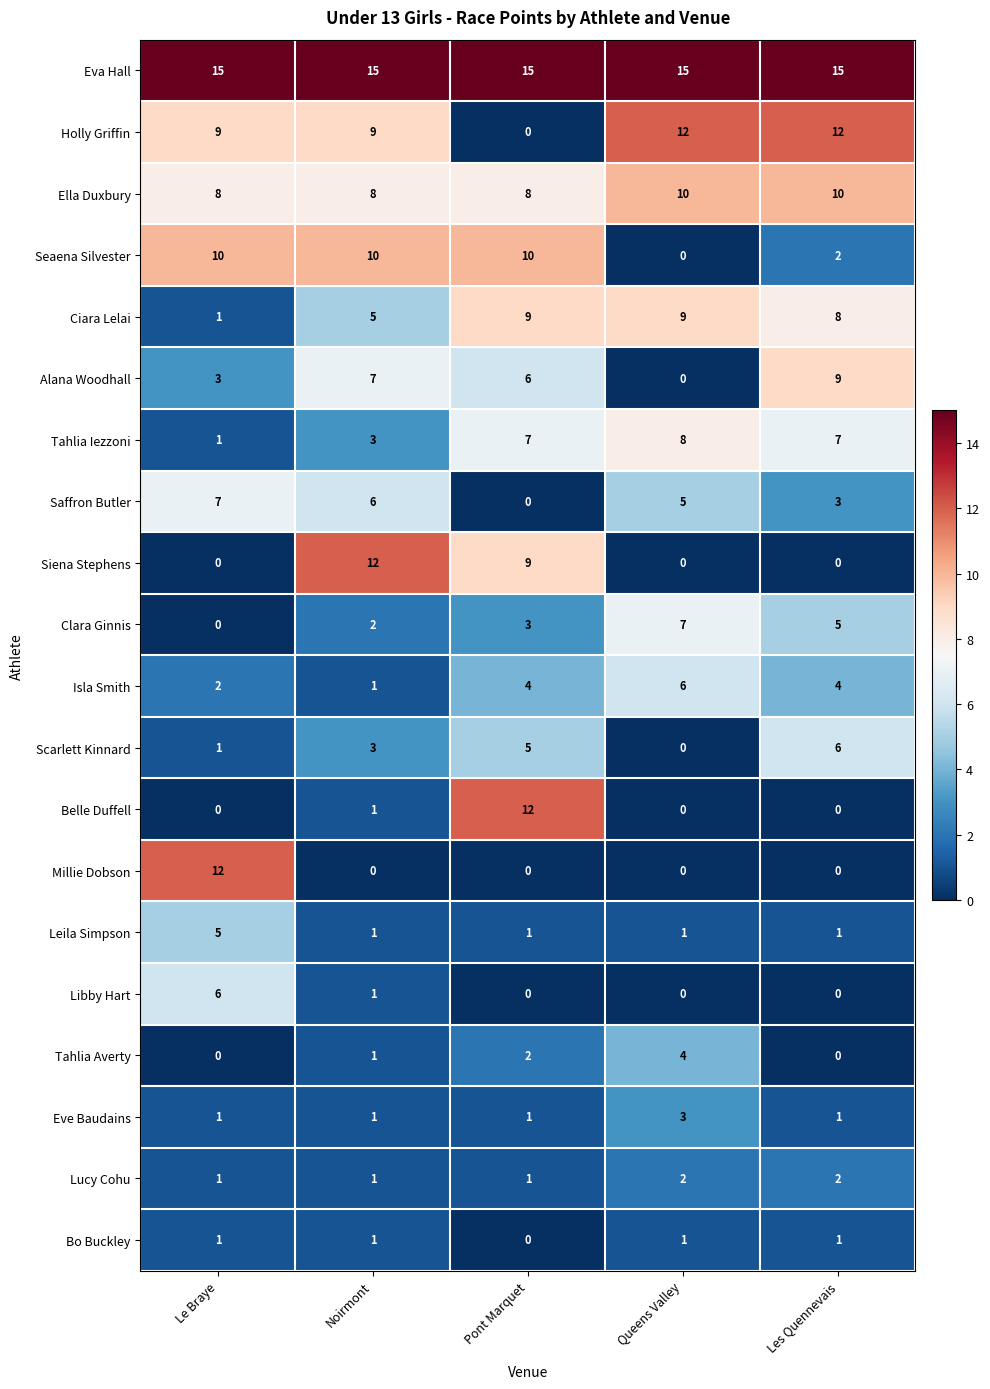

What is the greatest value displayed?

15